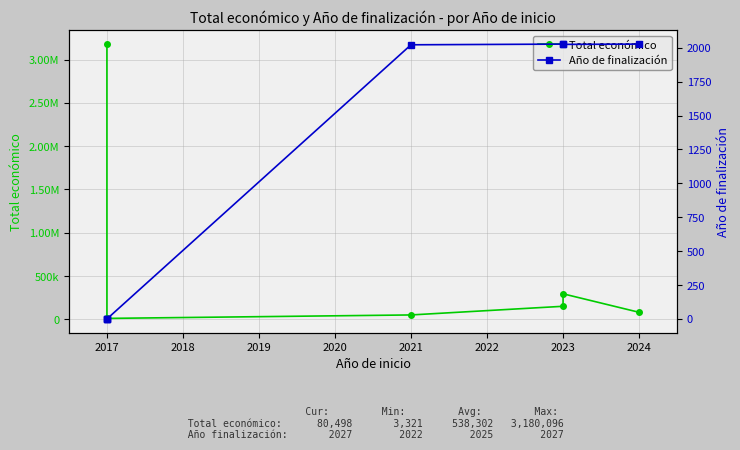

What is the difference between the highest and lowest values at 2019?

47955